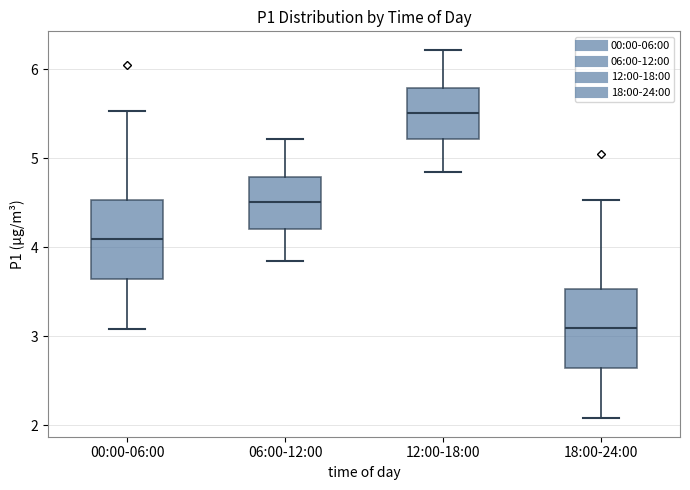

Reading left to right, transcribe this box plot: for each box, give where its median line is, the range the box spans, and where its two whiskers end, as read against the y-axis. The values are not printed on the chart, so give them approximately, as read against the axis.

00:00-06:00: median 4.1, box 3.7 to 4.5, whiskers 3.1 to 5.5
06:00-12:00: median 4.5, box 4.2 to 4.8, whiskers 3.9 to 5.2
12:00-18:00: median 5.5, box 5.2 to 5.8, whiskers 4.9 to 6.2
18:00-24:00: median 3.1, box 2.7 to 3.5, whiskers 2.1 to 4.5